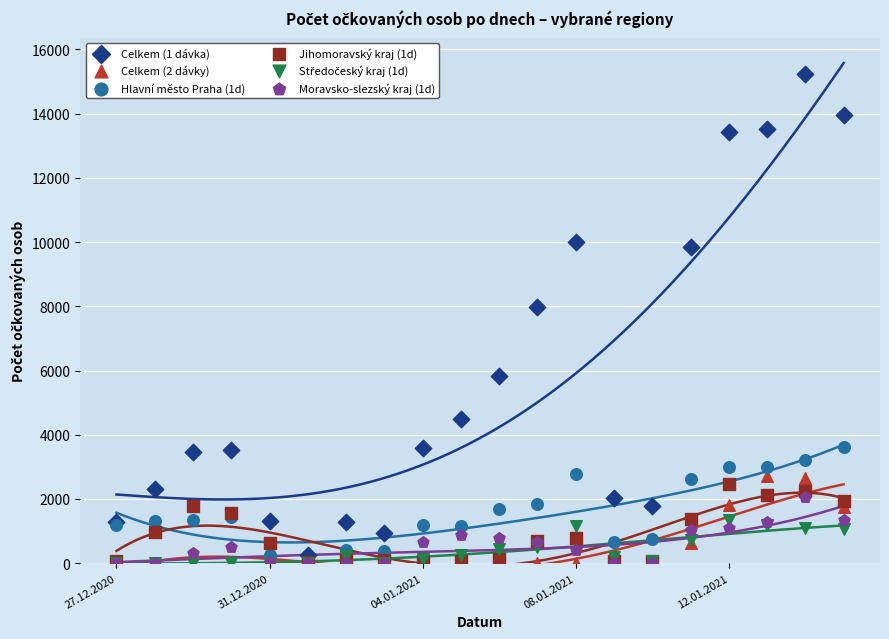

Which series has the largest Y range (max minus min)?

Celkem (1 dávka)